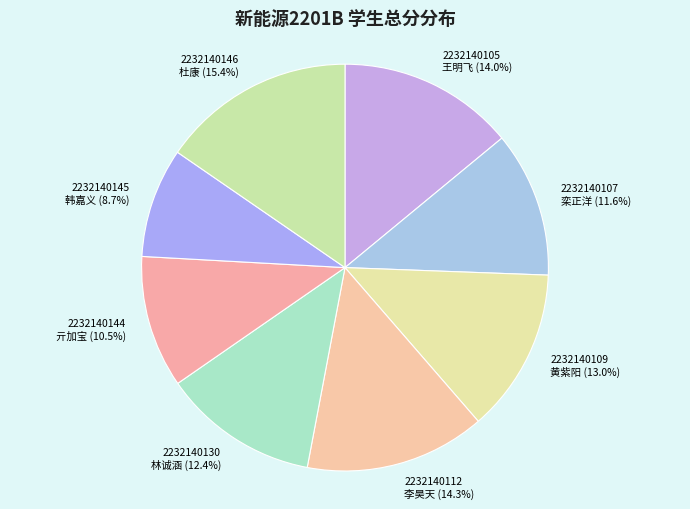

Approximately how many times larger is the value at 2232140109 黄紫阳 compared to 2232140144 亓加宝?

1.2